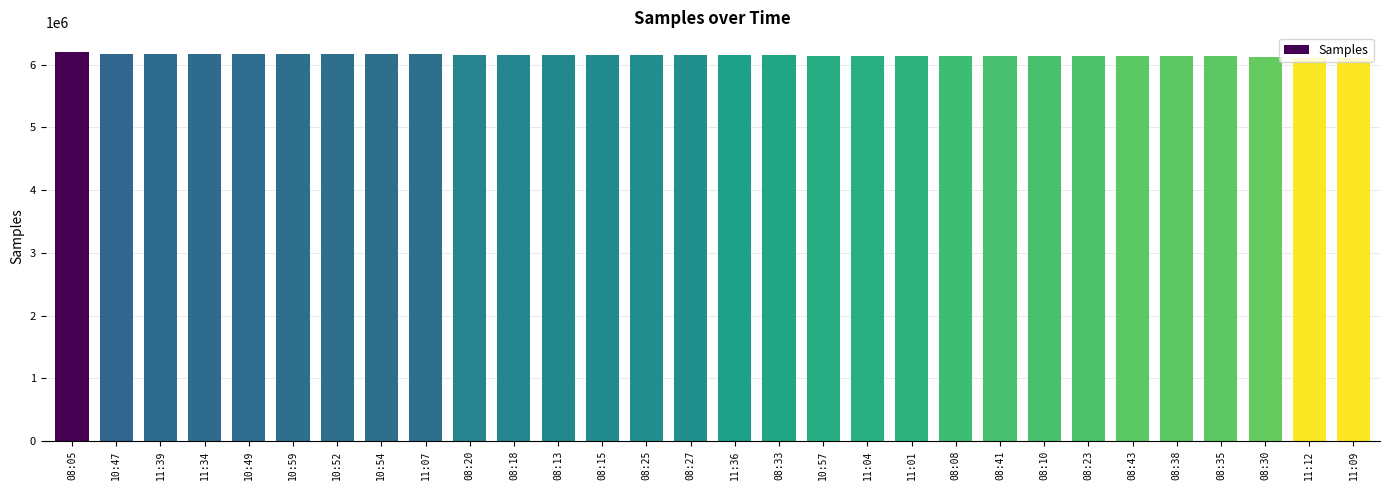

What is the sum of the values at 10:47 and 08:15?

12334987